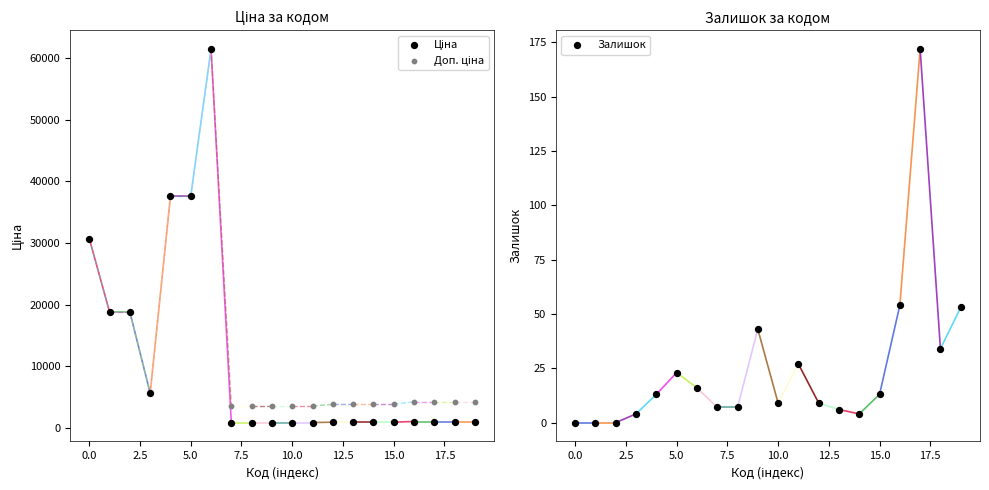

Which series reaches the minimum Y coordinate?

Залишок